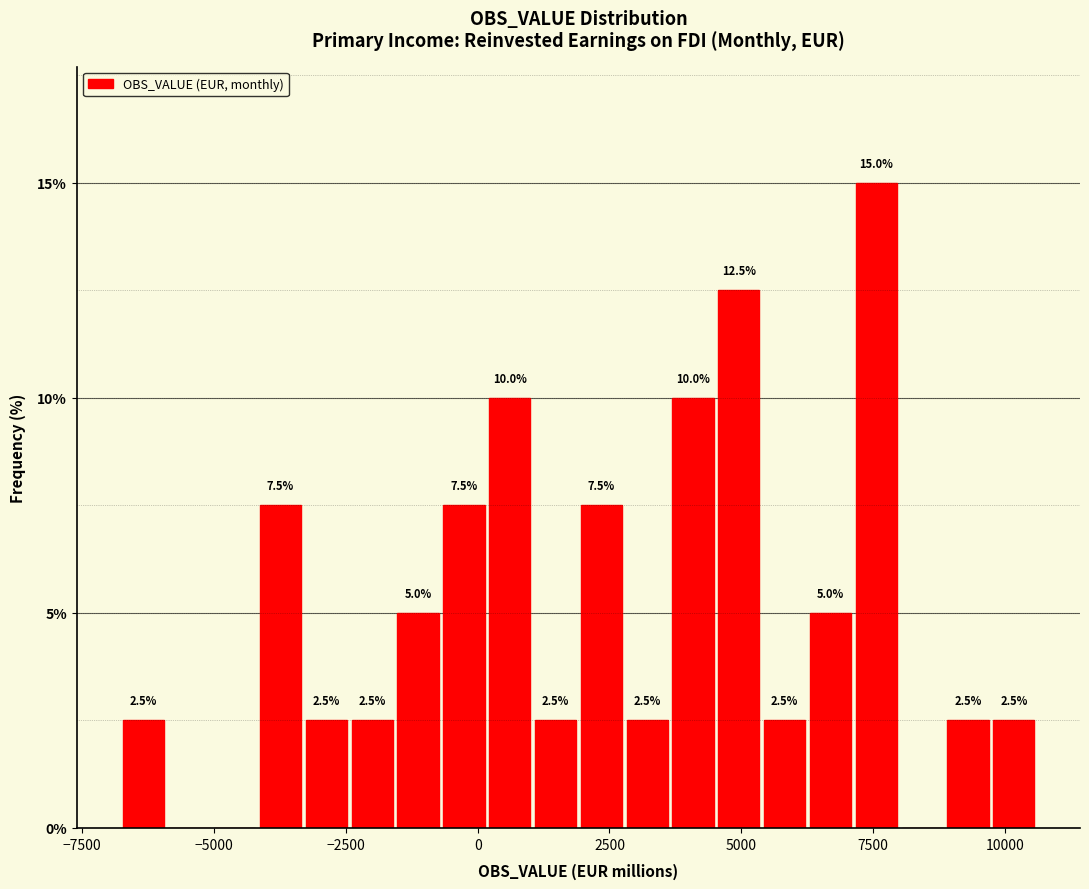

Read against the x-axis, roughly where is the centre of the tallest bar?

7500